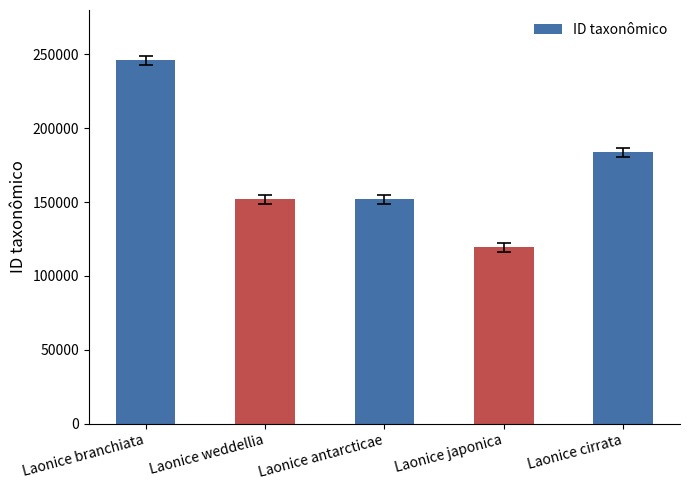

What is the sum of the values at Laonice japonica and Laonice branchiata?

365136